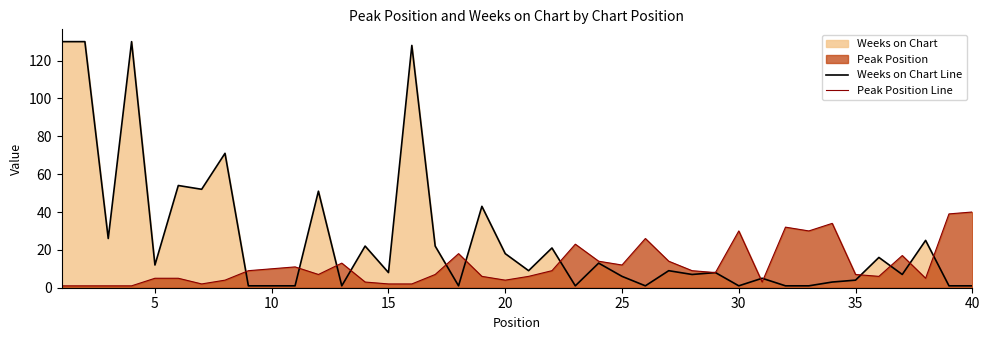

List the series in order of their peak value, lowest first.

Peak Position Line, Weeks on Chart Line